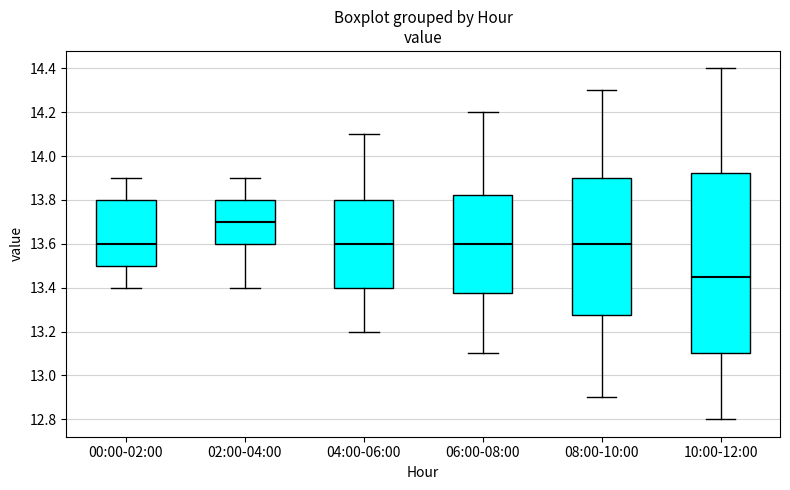

Which box's median line is the lowest?

10:00-12:00